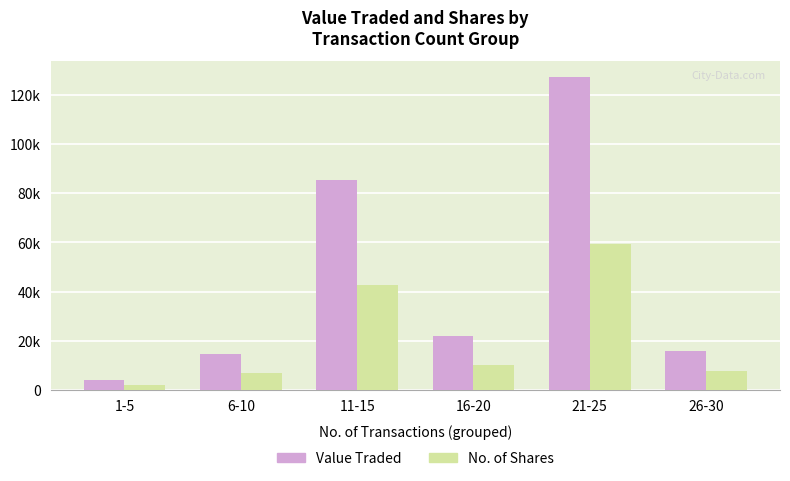

At how many categories does at least one series exceed 41824?

2